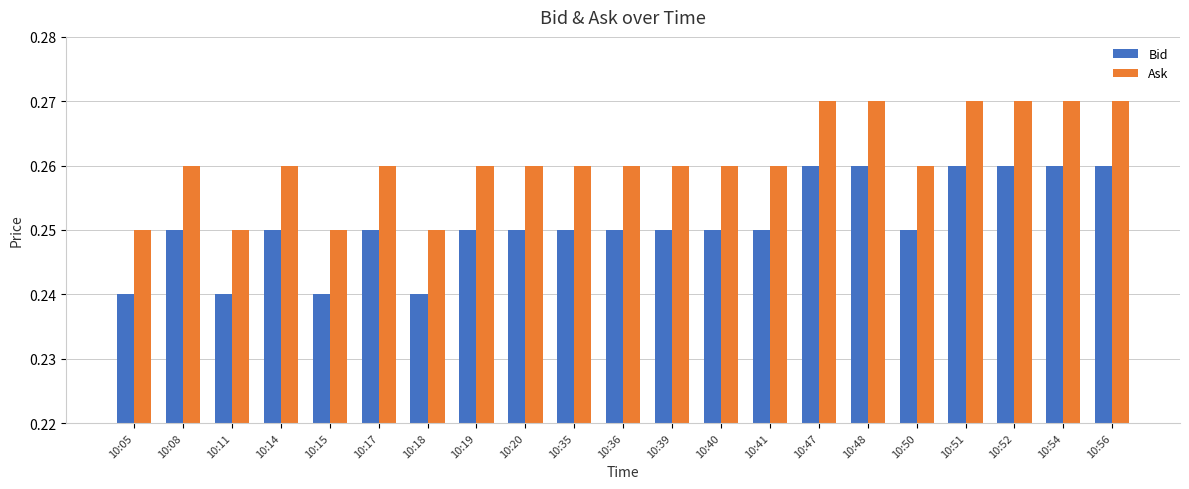

List the series in order of their overall mean, lowest first.

Bid, Ask